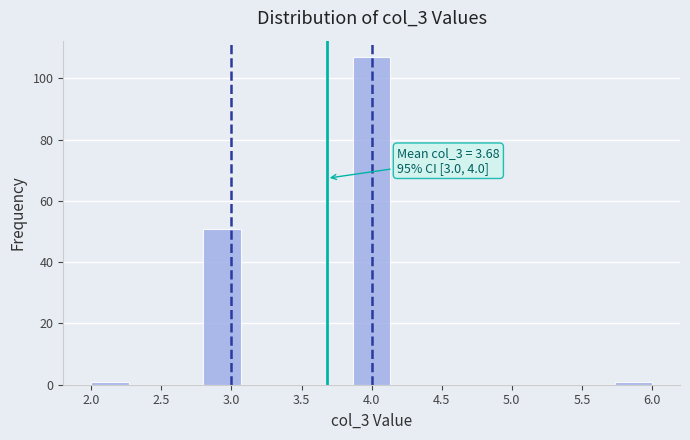

Which range on the x-axis has the tallest bar?

3.85 to 4.15